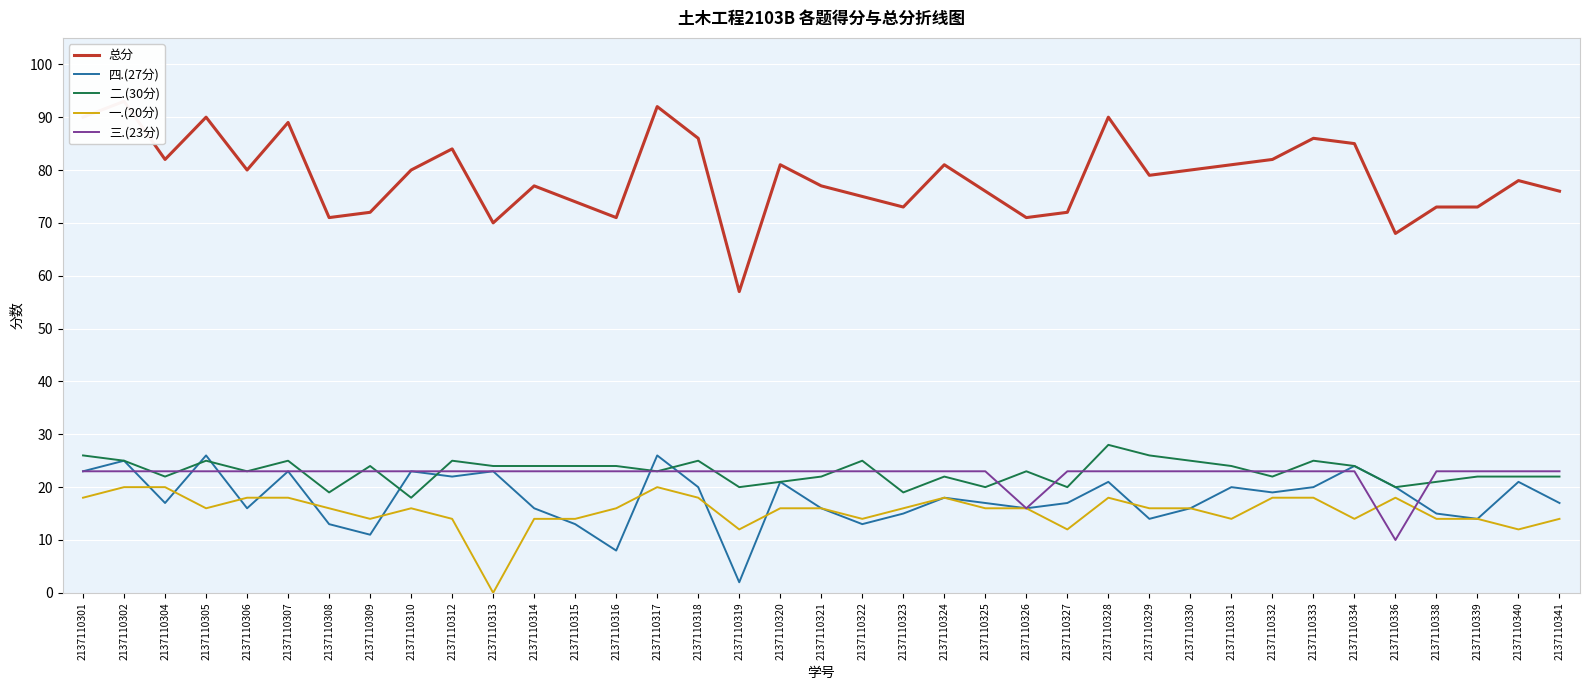

At which category is the sum across all series the highest?

2137110302